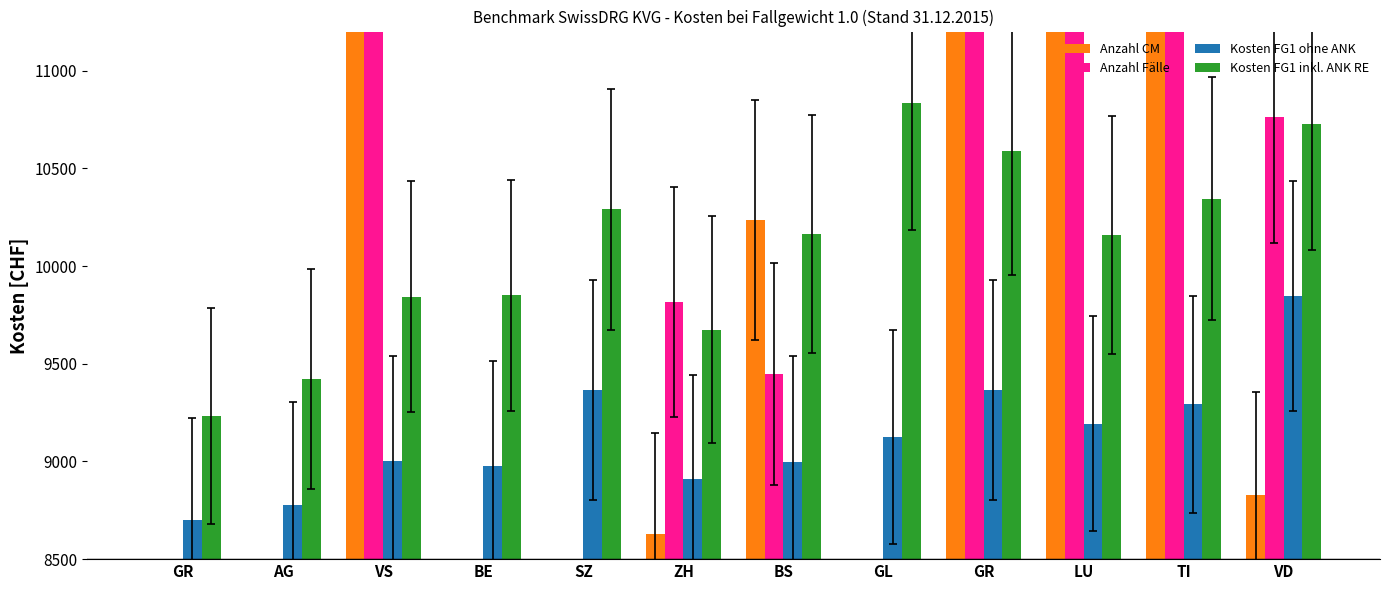

What are all the series names shown in the legend?

Anzahl CM, Anzahl Fälle, Kosten FG1 ohne ANK, Kosten FG1 inkl. ANK RE